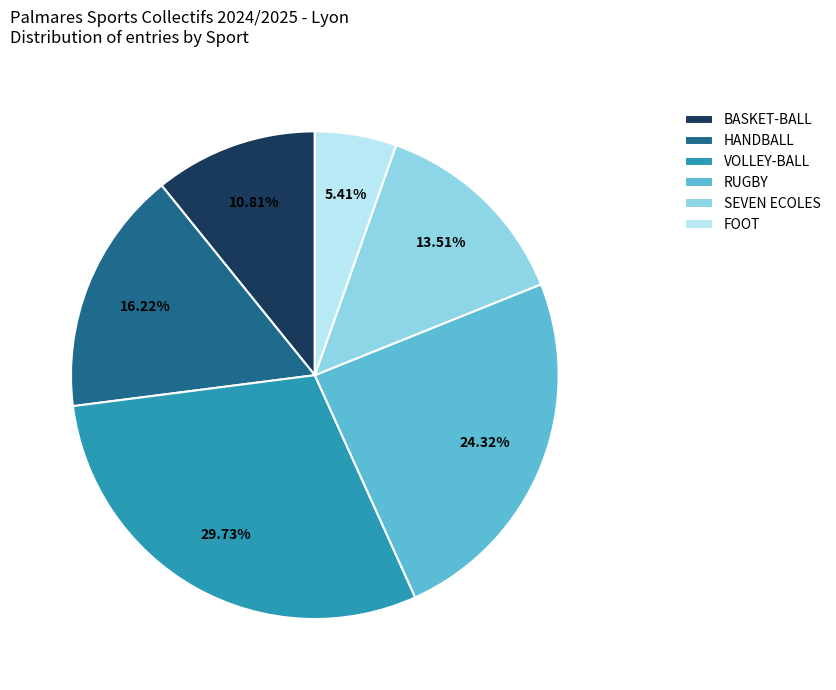

Is there a majority slice in this chart?

No